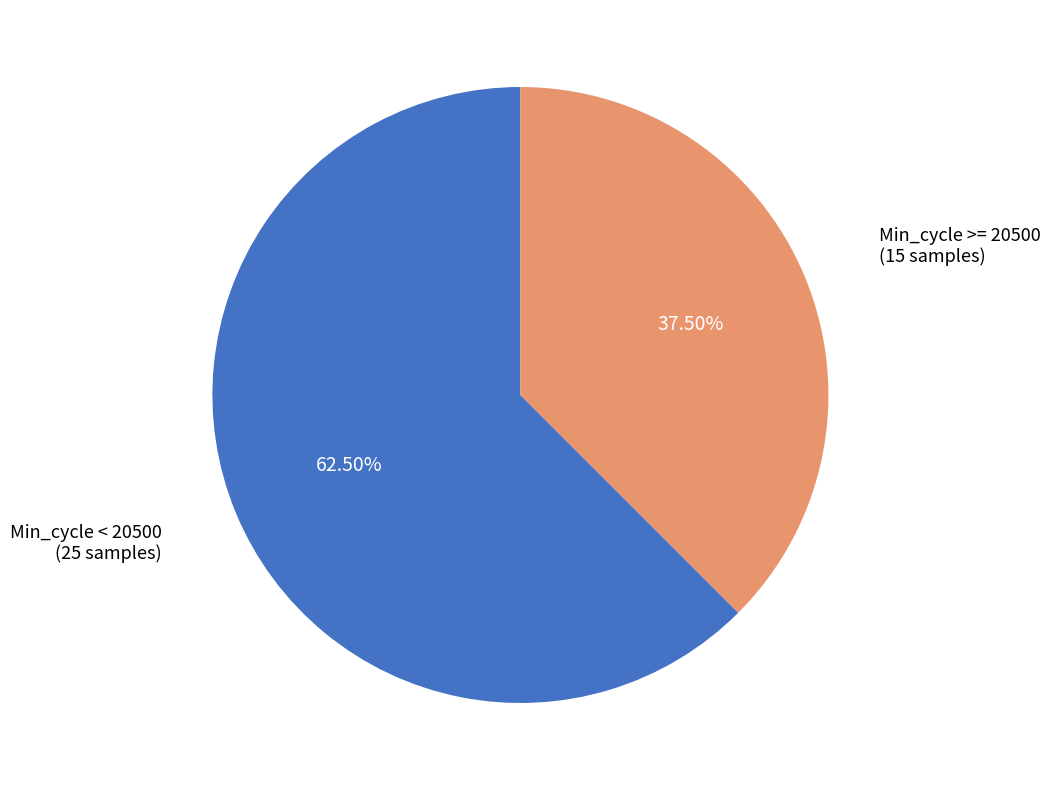

Is there a majority slice in this chart?

Yes